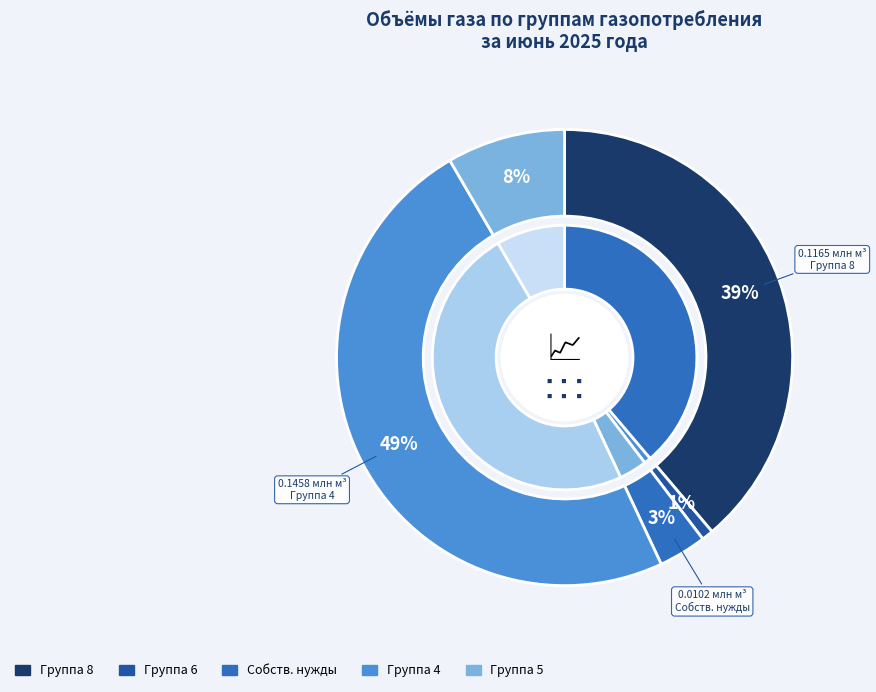

How many slices are in this pie chart?

10